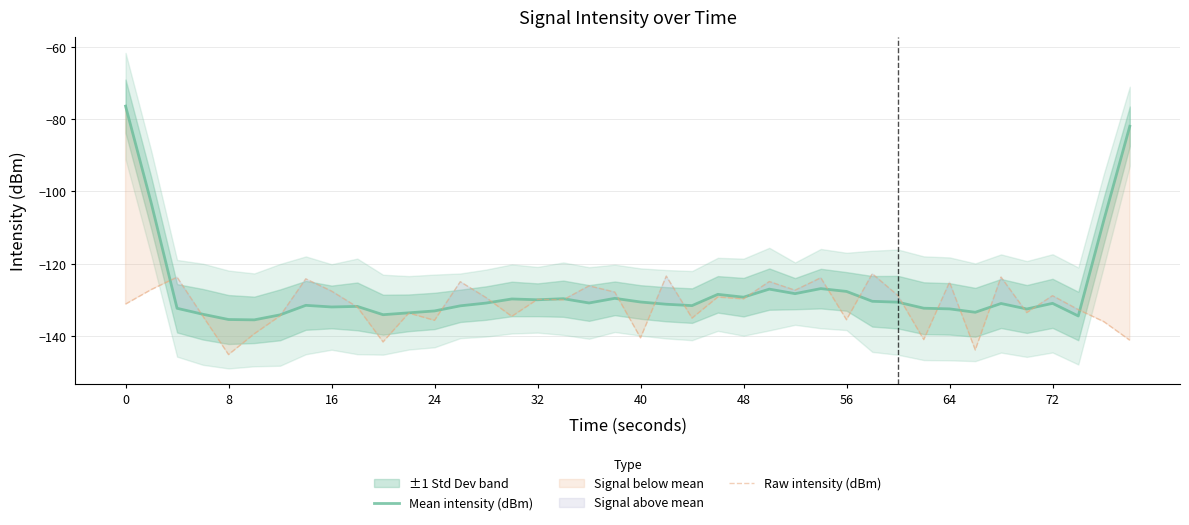

The Mean intensity (dBm) series shows -80.6 at 24. True or false?

False